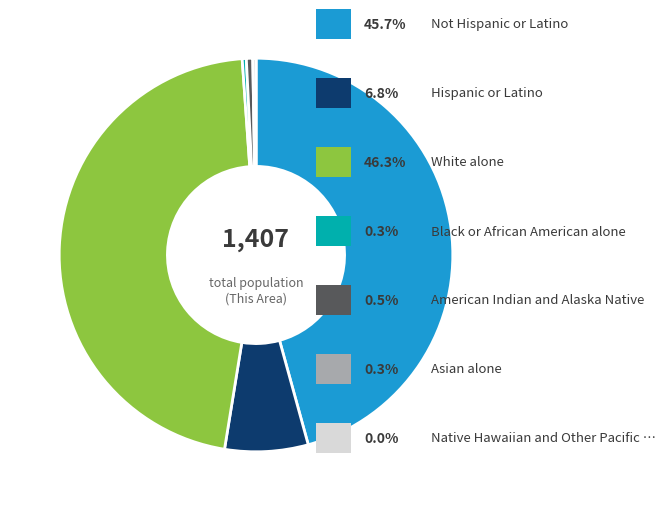

Is there any slice that represents more than half of the pie?

No